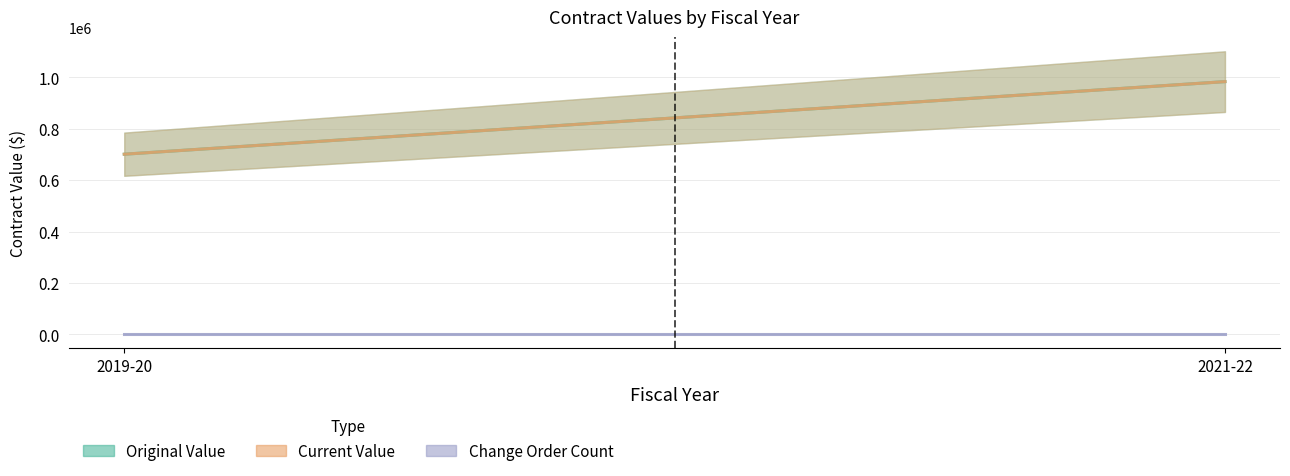

What position from the right is 2019-20?

2